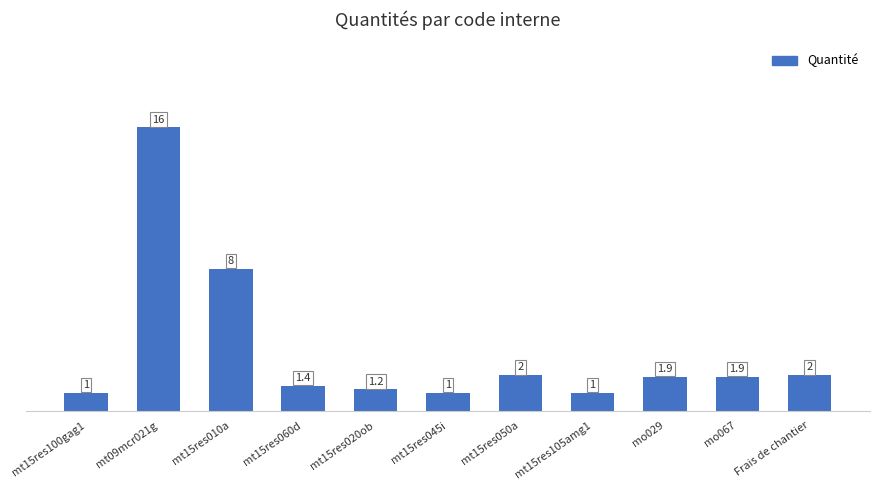

Reading right to left, transcribe all the data shown in this chart.

2.0	1.9	1.9	1.0	2.0	1.0	1.2	1.4	8.0	16.0	1.0